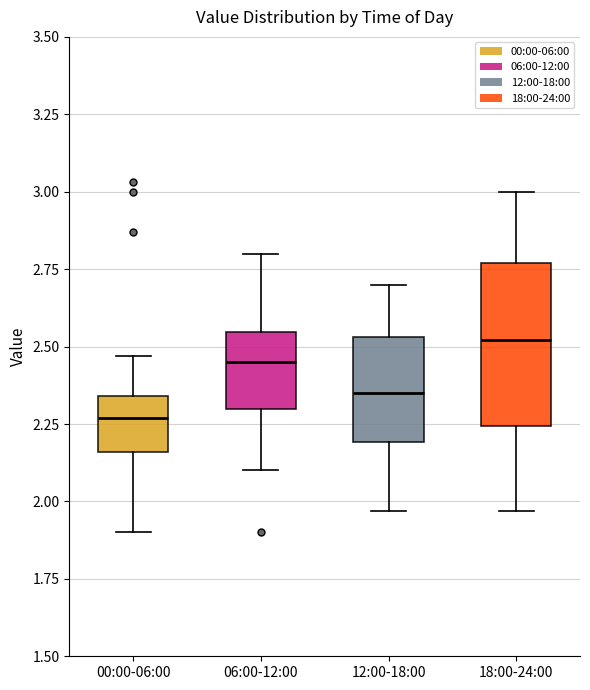

Where is the upper edge of the box for 00:00-06:00 on the y-axis? The values are not printed on the chart, so give them approximately, as read against the axis.

2.35